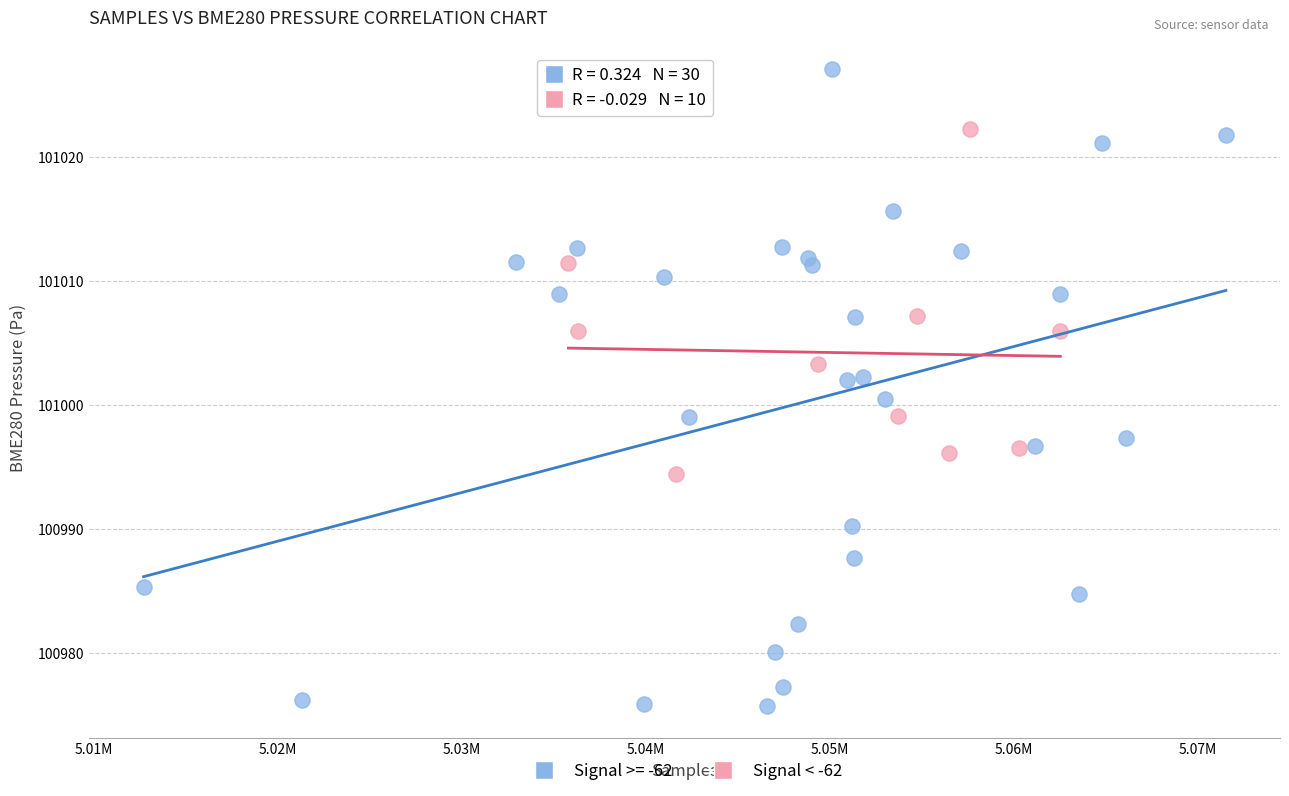

Which series has the largest Y range (max minus min)?

Signal >= -62